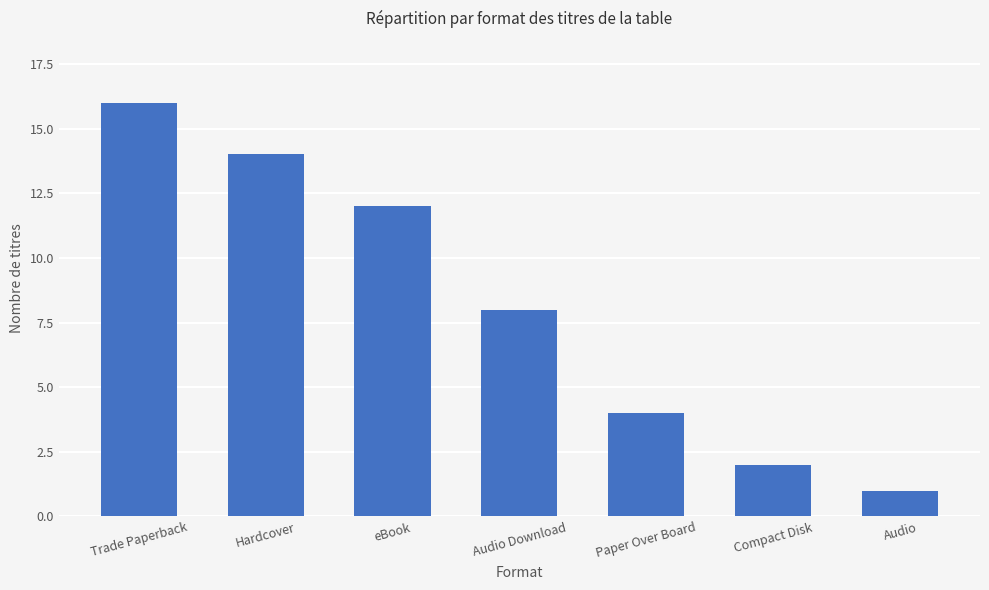

What is the smallest value displayed?

1